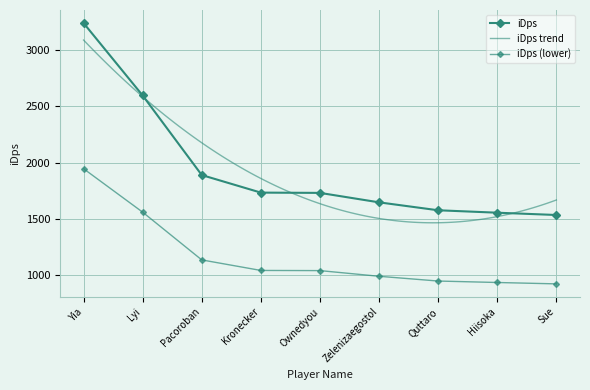

Rank the categories by value from lowest to highest.

Sue, Hiisoka, Quttaro, Zelenizaegostol, Ownedyou, Kronecker, Pacoroban, Lyi, Yia